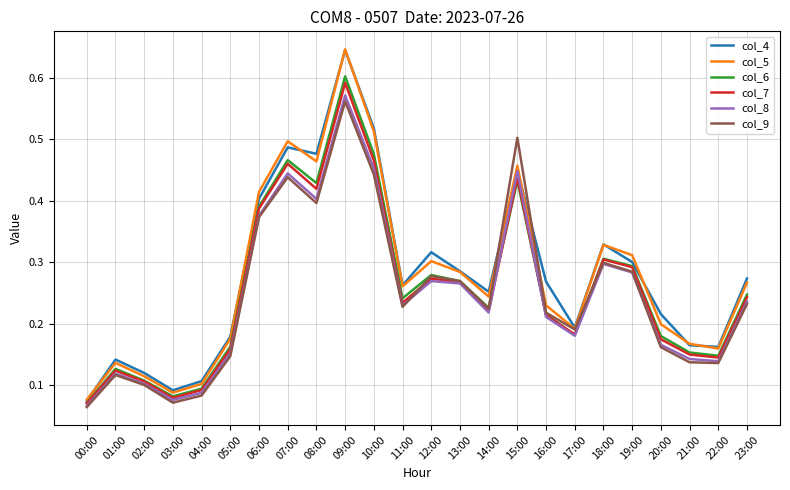

True or false: col_8 and col_5 cross at least once.

False